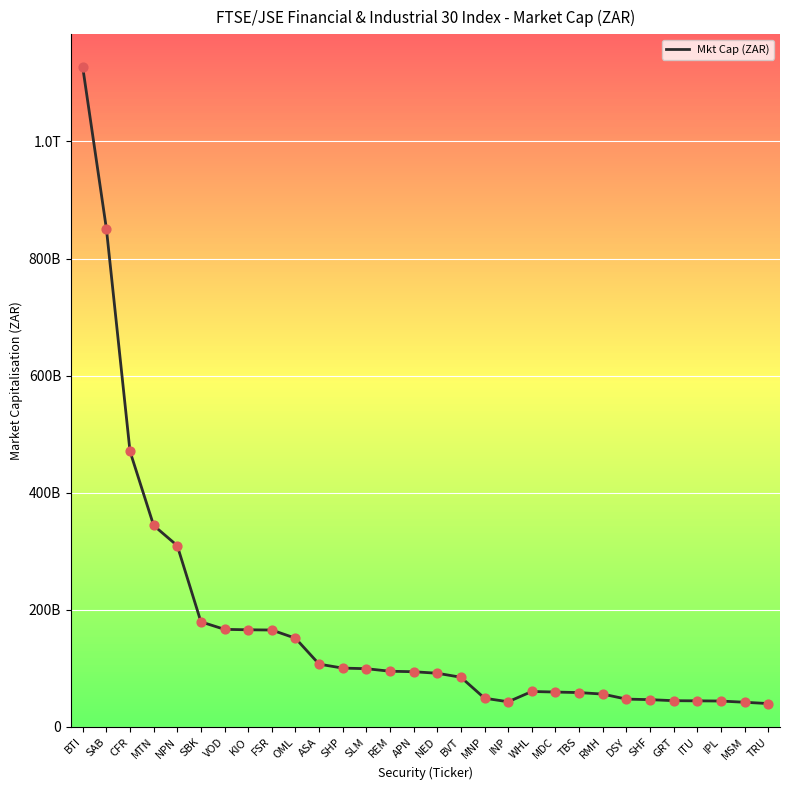

Which has a higher value, SHF or TRU?

SHF